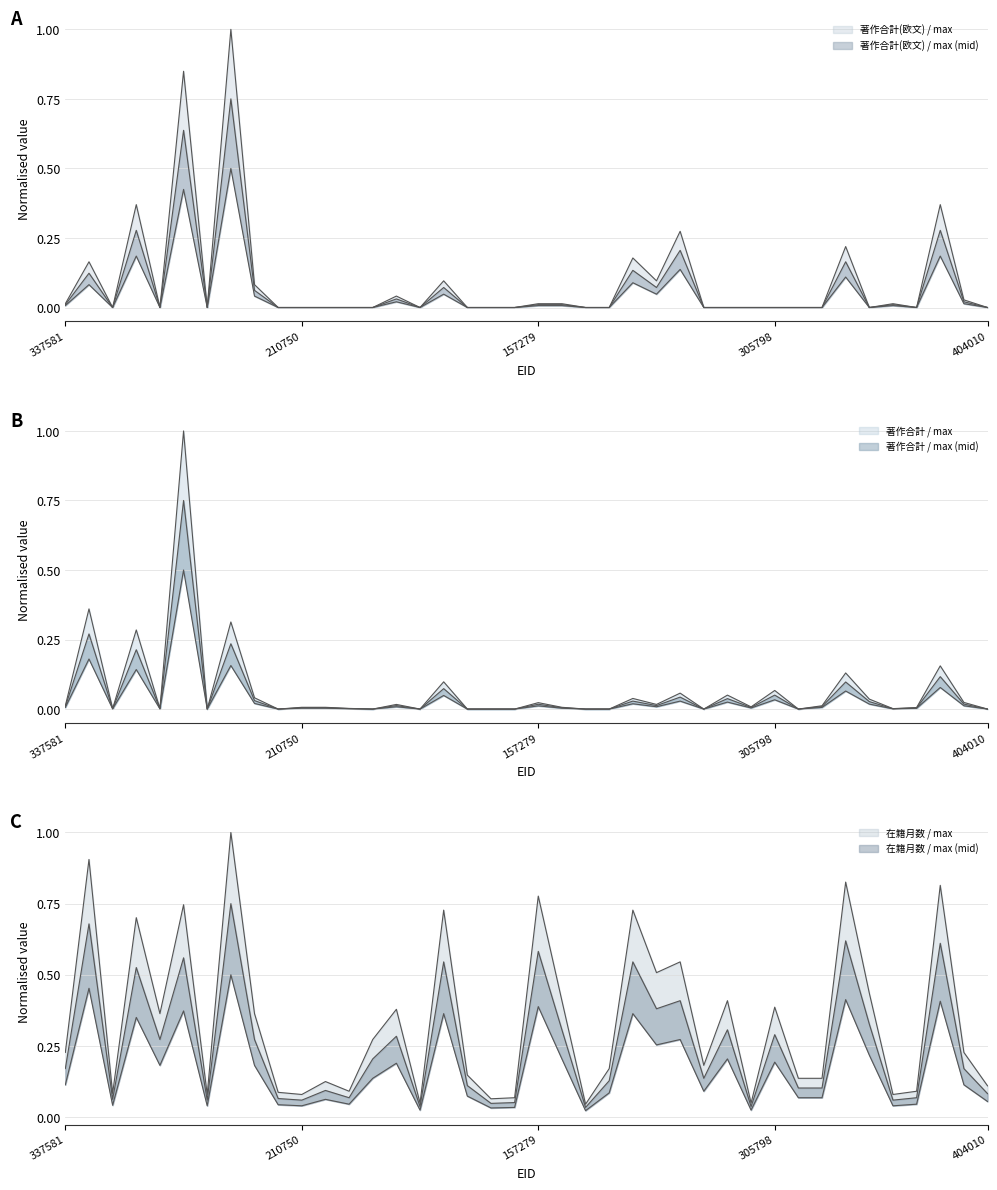

Where do 著作合計(欧文) and 著作合計 first cross each other?

337581 and 75205